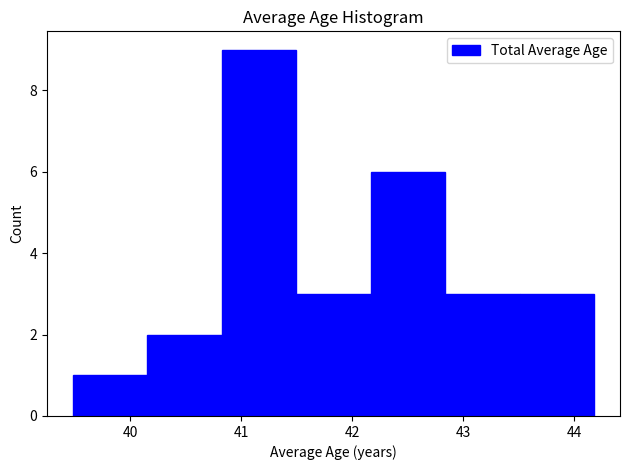

Reading left to right, transcribe this chart: for each bar, give the range it covers on the x-axis and its height. Neither the bar edges nor the heights are printed on the chart, so give them approximately, as read against the axes.

39.5 to 40.2: 1
40.2 to 40.8: 2
40.8 to 41.5: 9
41.5 to 42.2: 3
42.2 to 42.8: 6
42.8 to 43.5: 3
43.5 to 44.2: 3